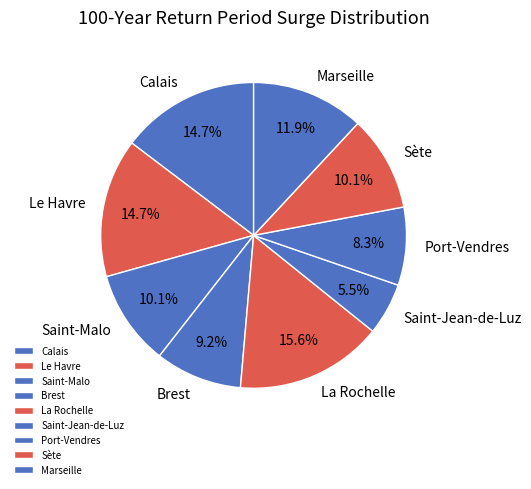

Is it true that Marseille is 12% of the pie?

True